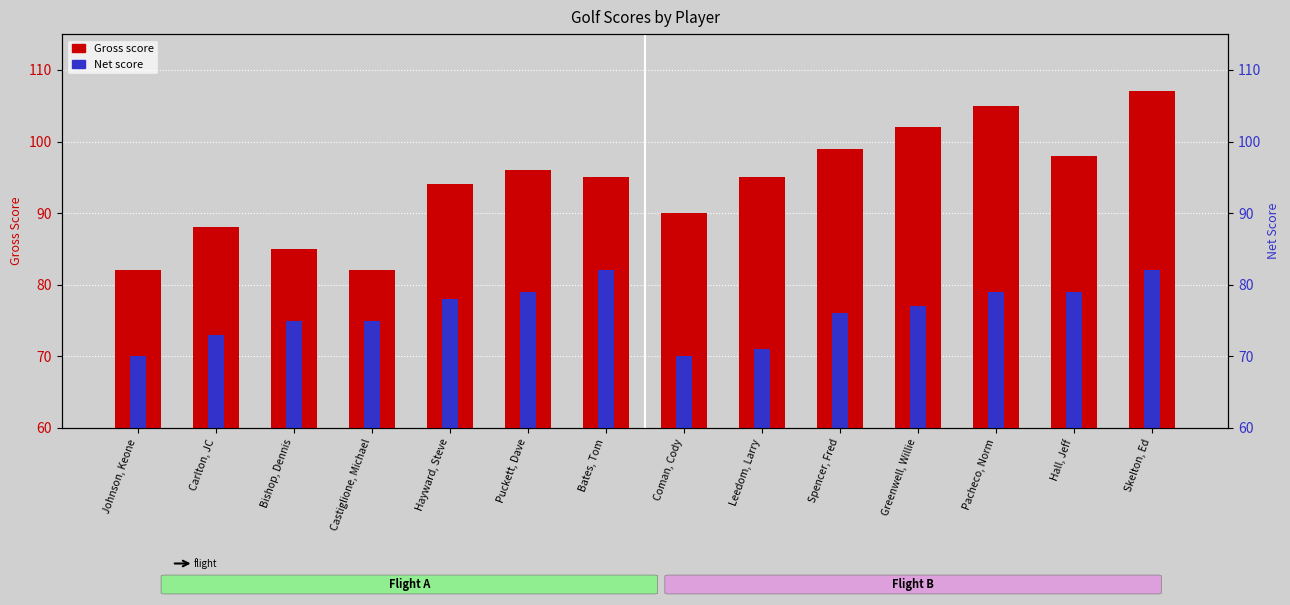

List the labels in order of Gross score value, smallest first.

Johnson, Keone, Castiglione, Michael, Bishop, Dennis, Carlton, JC, Coman, Cody, Hayward, Steve, Bates, Tom, Leedom, Larry, Puckett, Dave, Hall, Jeff, Spencer, Fred, Greenwell, Willie, Pacheco, Norm, Skelton, Ed